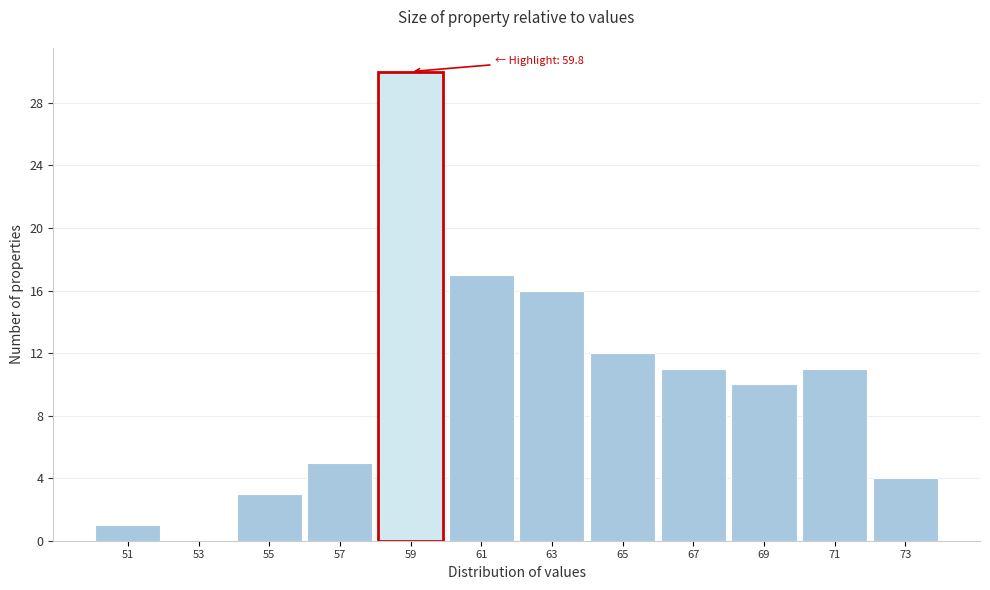

Over which range of the x-axis is the bar tallest?

58 to 60